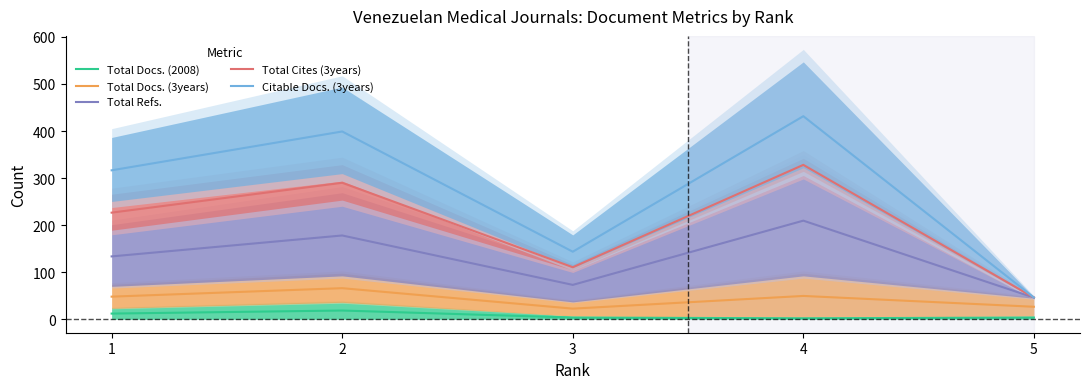

What is the sum of the Citable Docs. (3years) values at 4 and 5?

477.5